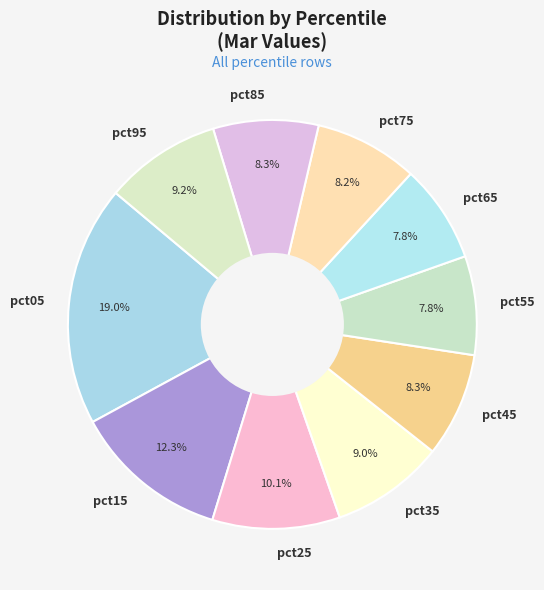

Is it true that pct95 is 18% of the pie?

False